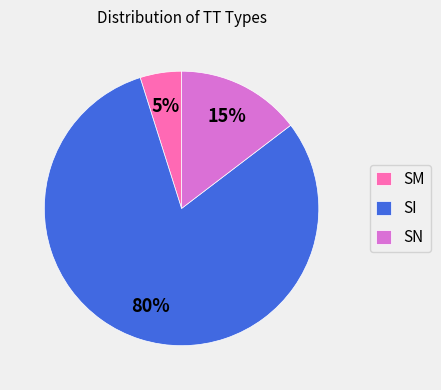

Approximately how many times larger is the value at SM compared to SN?

0.3